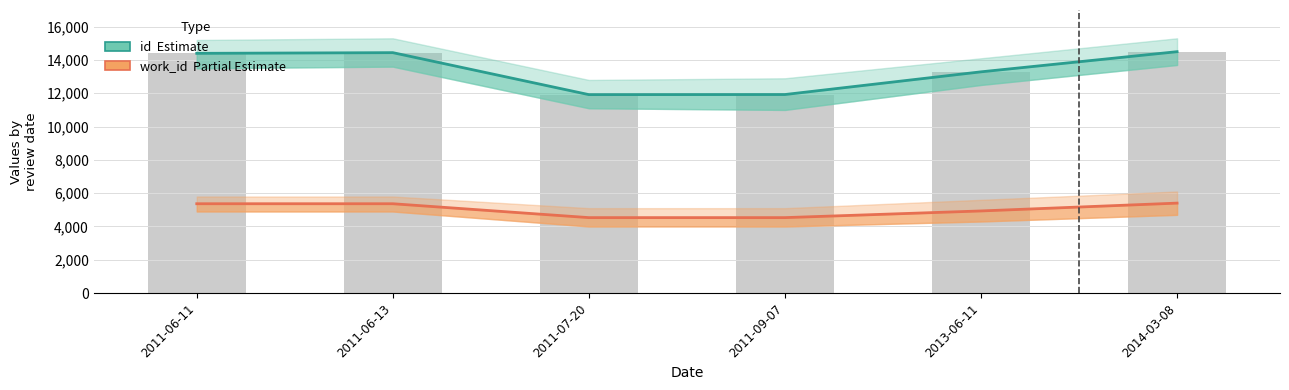

Where does the work_id (Partial Estimate) series first go above 5366?

2014-03-08